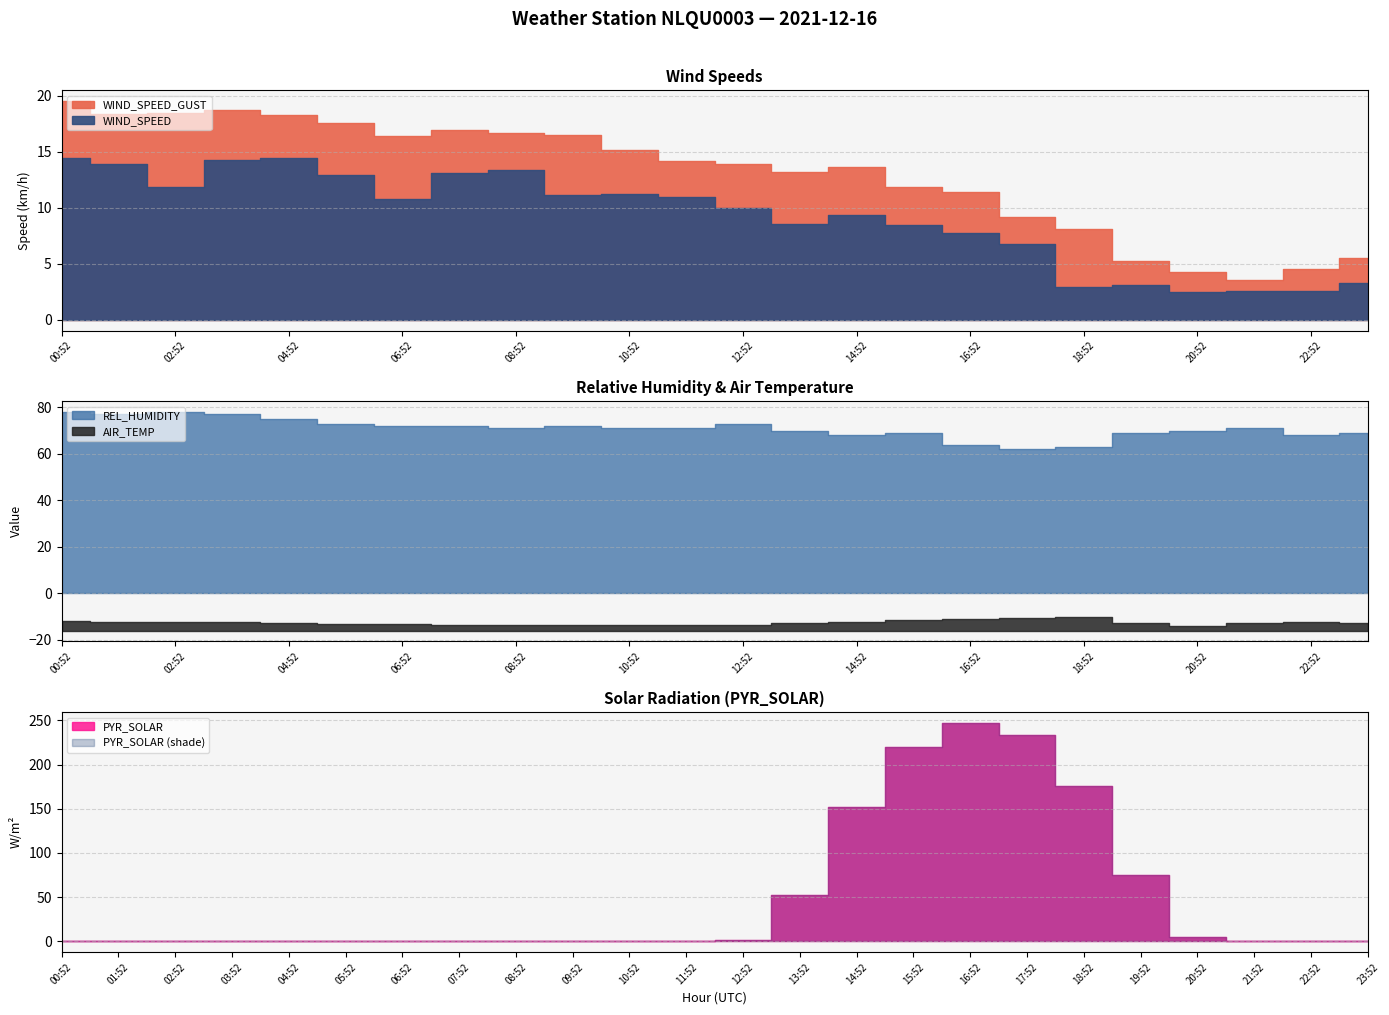

True or false: WIND_SPEED has a value of 1.0 at 20:52.

False